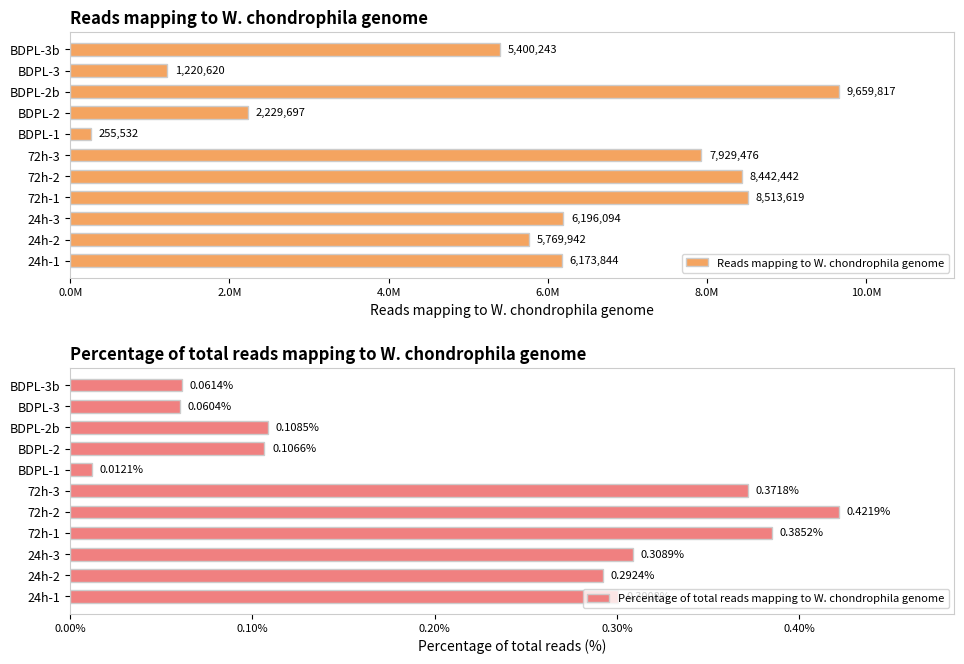

Rank the categories by Percentage of total reads mapping to W. chondrophila genome value from lowest to highest.

BDPL-1, BDPL-3, BDPL-3b, BDPL-2, BDPL-2b, 24h-2, 24h-1, 24h-3, 72h-3, 72h-1, 72h-2